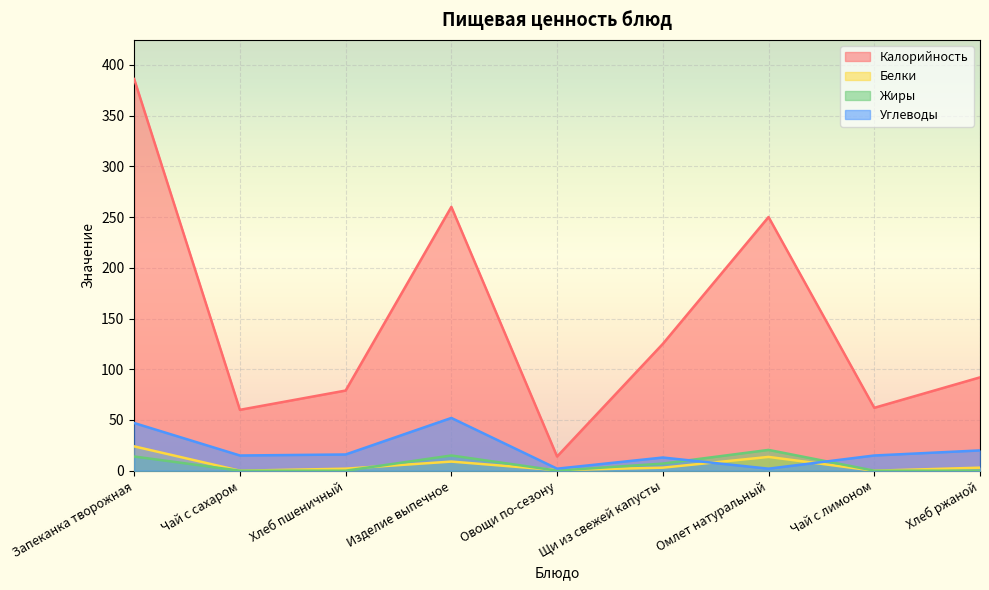

Which has a higher value, Щи из свежей капусты or Запеканка творожная?

Запеканка творожная